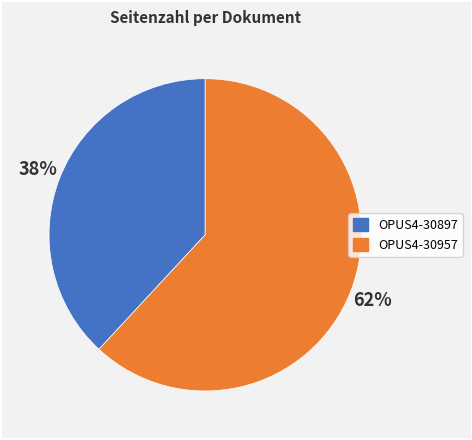

Count the number of slices in the pie.

2